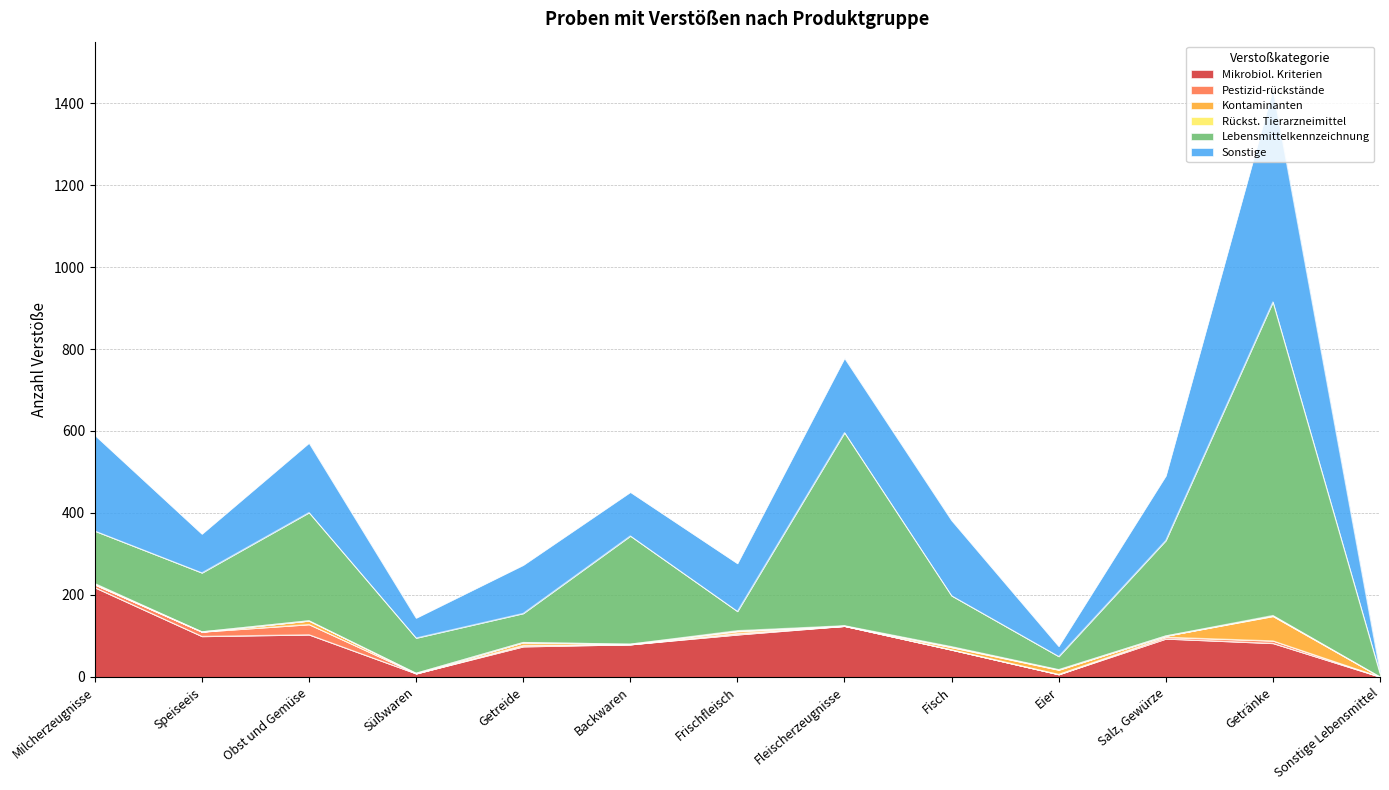

What is the total value across all series at Backwaren?

451